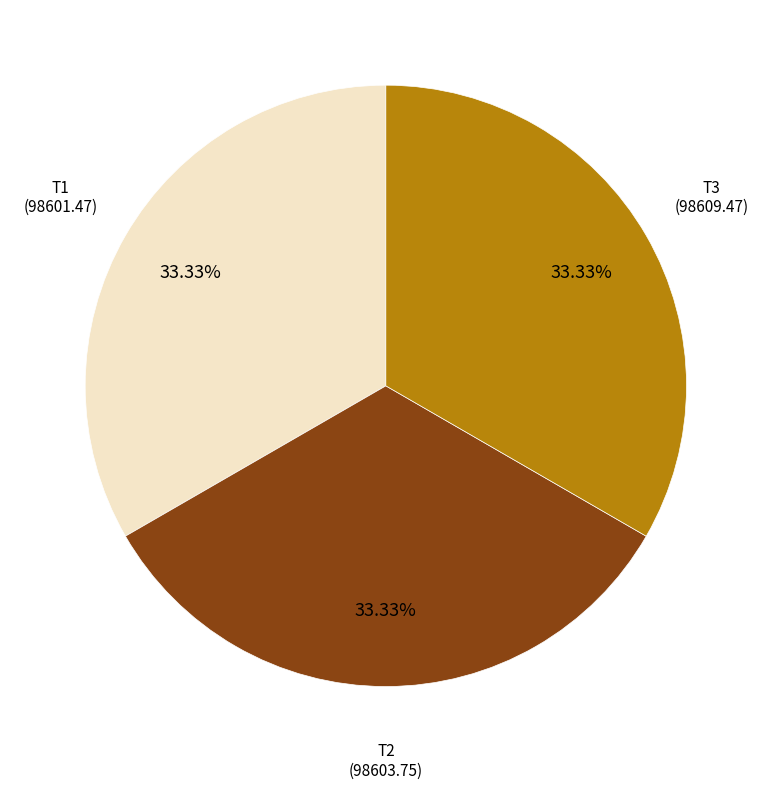

Is there any slice that represents more than half of the pie?

No